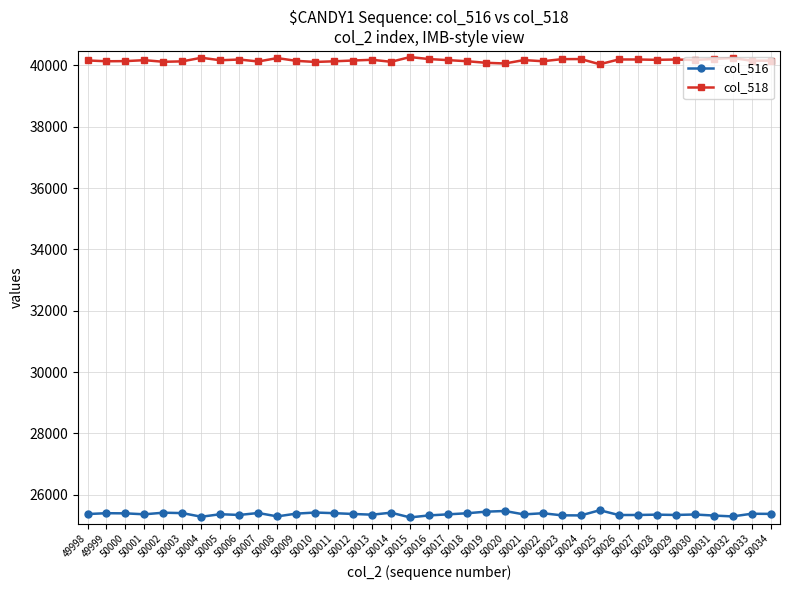

What is the minimum value for col_516?

25264